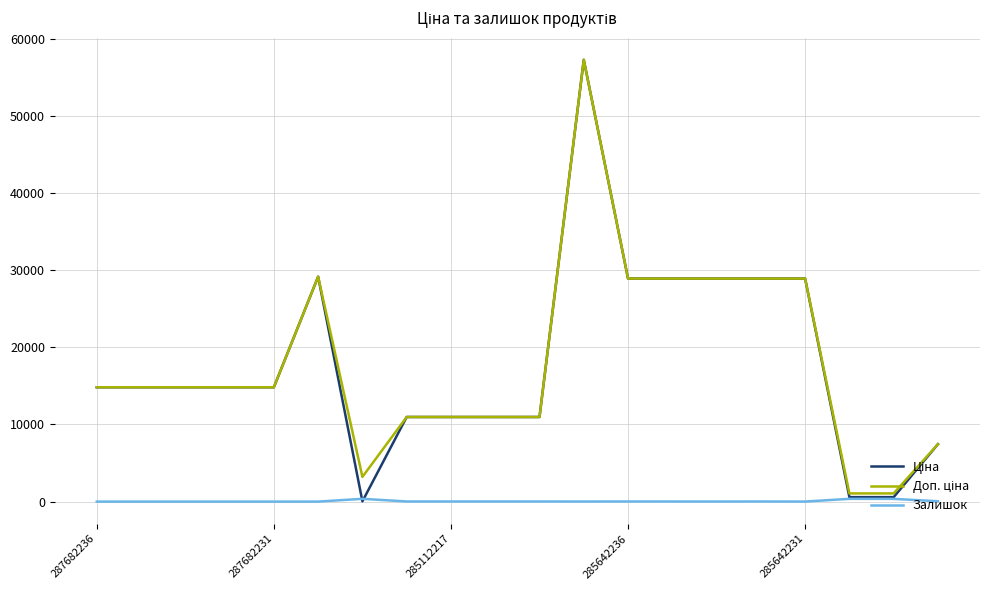

What is the greatest value displayed?

57258.0